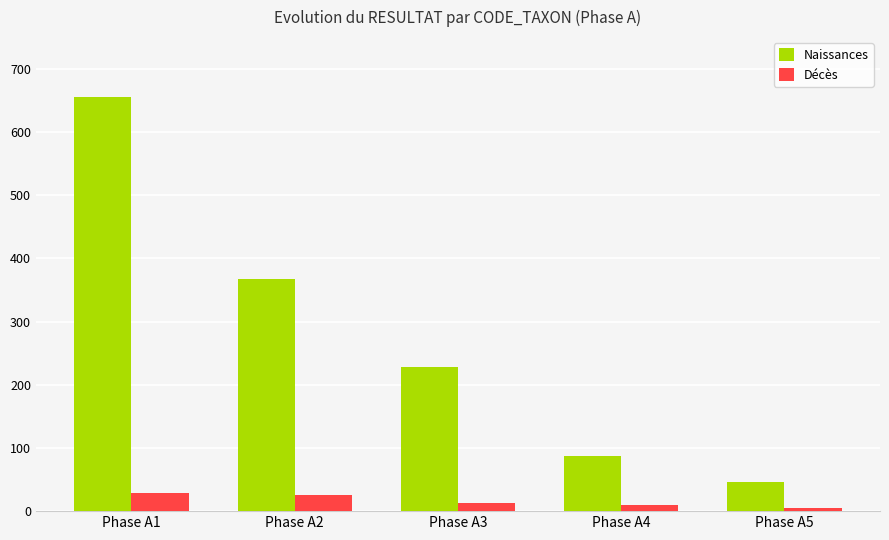

Which series has the largest total across all categories?

Naissances